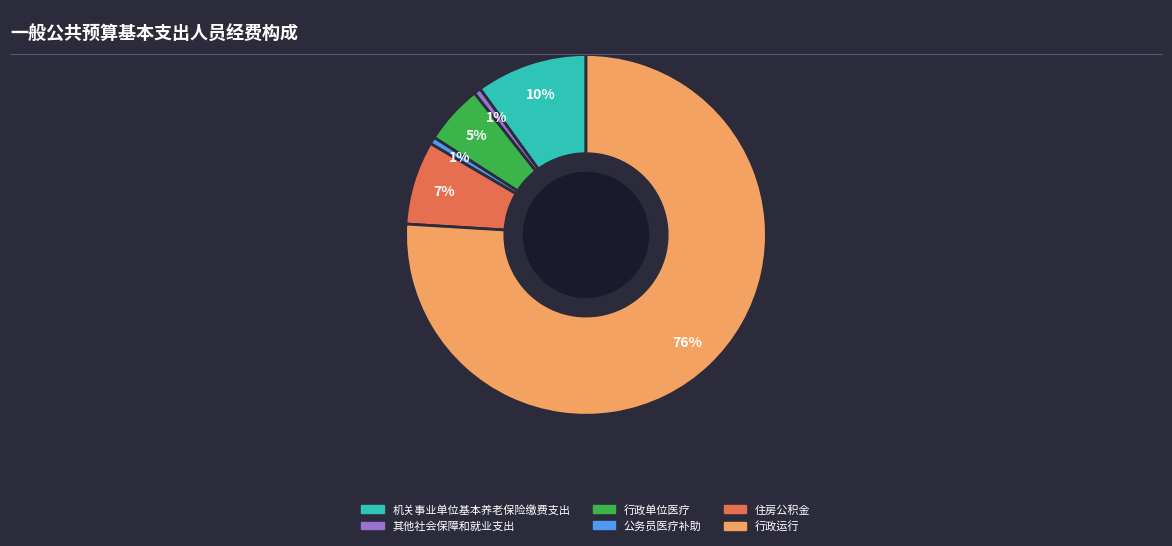

Is it true that 其他社会保障和就业支出 is 1% of the pie?

True